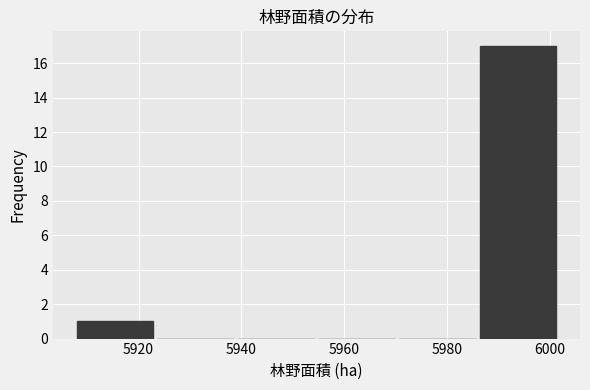

What is the height of the bar covering 5986 to 6002 on the x-axis? Neither the bar edges nor the heights are printed on the chart, so give them approximately, as read against the axes.

17